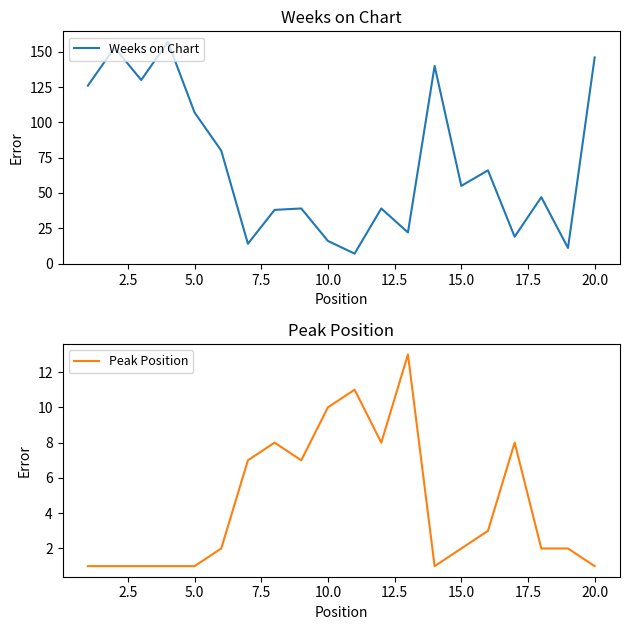

Reading left to right, list all the values displayed in this chart.

Weeks on Chart: 126	153	130	157	107	80	14	38	39	16	7	39	22	140	55	66	19	47	11	146
Peak Position: 1	1	1	1	1	2	7	8	7	10	11	8	13	1	2	3	8	2	2	1